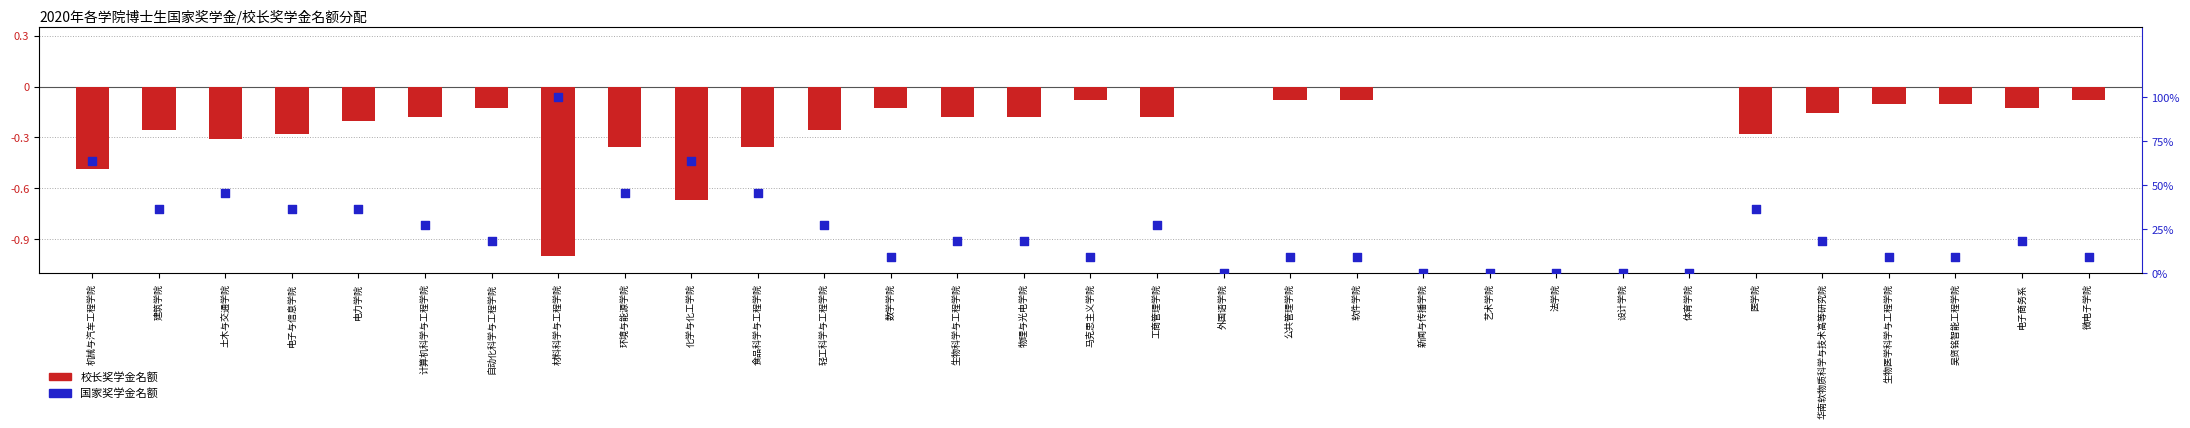

Which series has the largest Y range (max minus min)?

校长奖学金名额